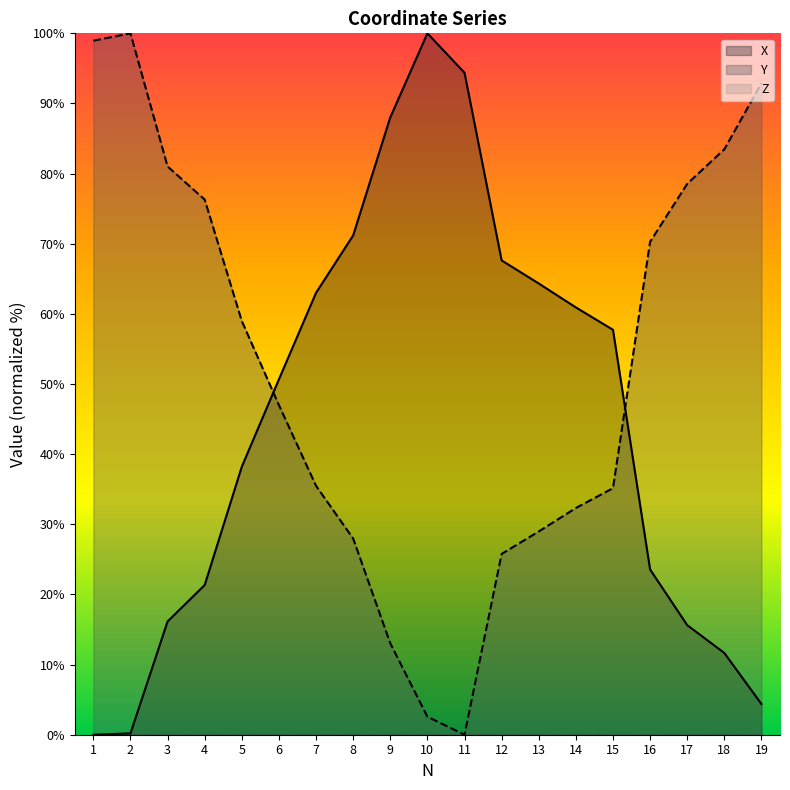

How many lines are shown in the chart?

3